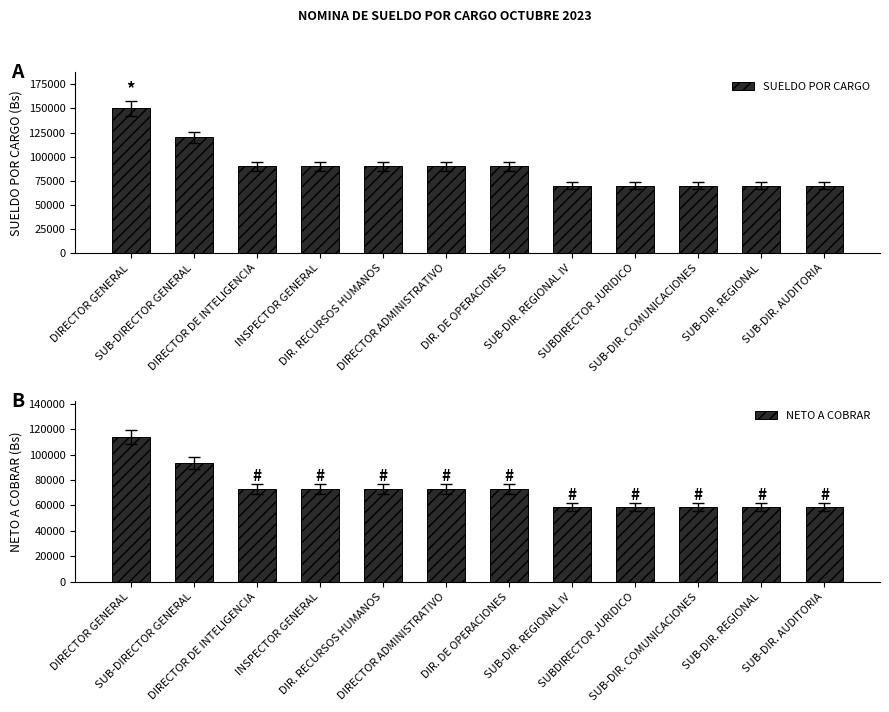

At which category does the chart reach its minimum across all series?

SUB-DIR. REGIONAL IV